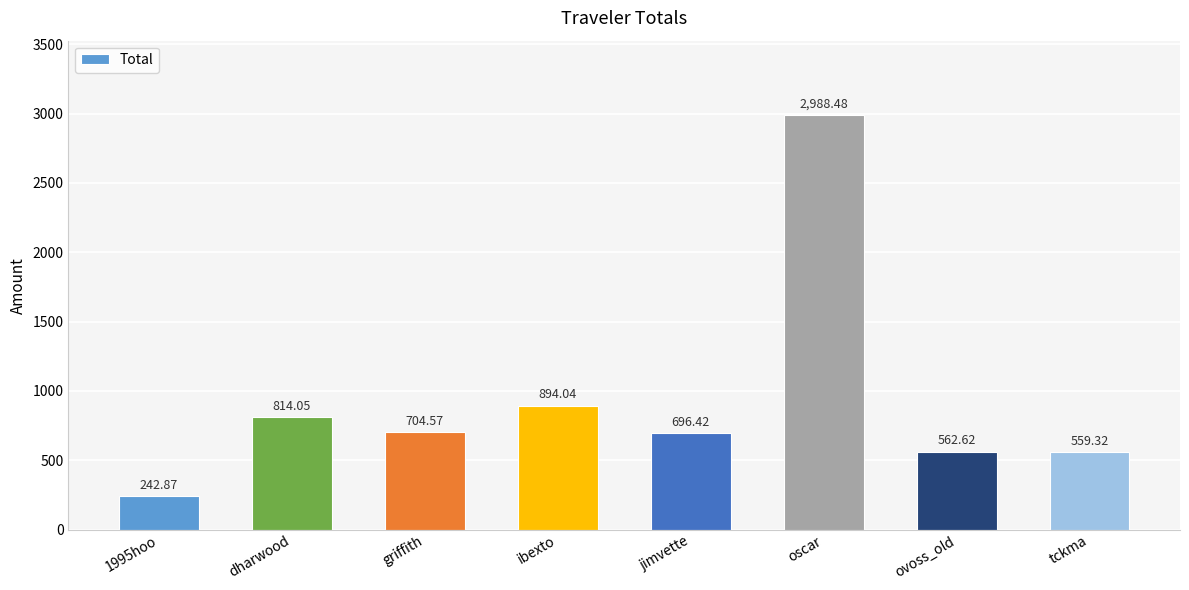

Where is the data nearest to the value 1615?

ibexto